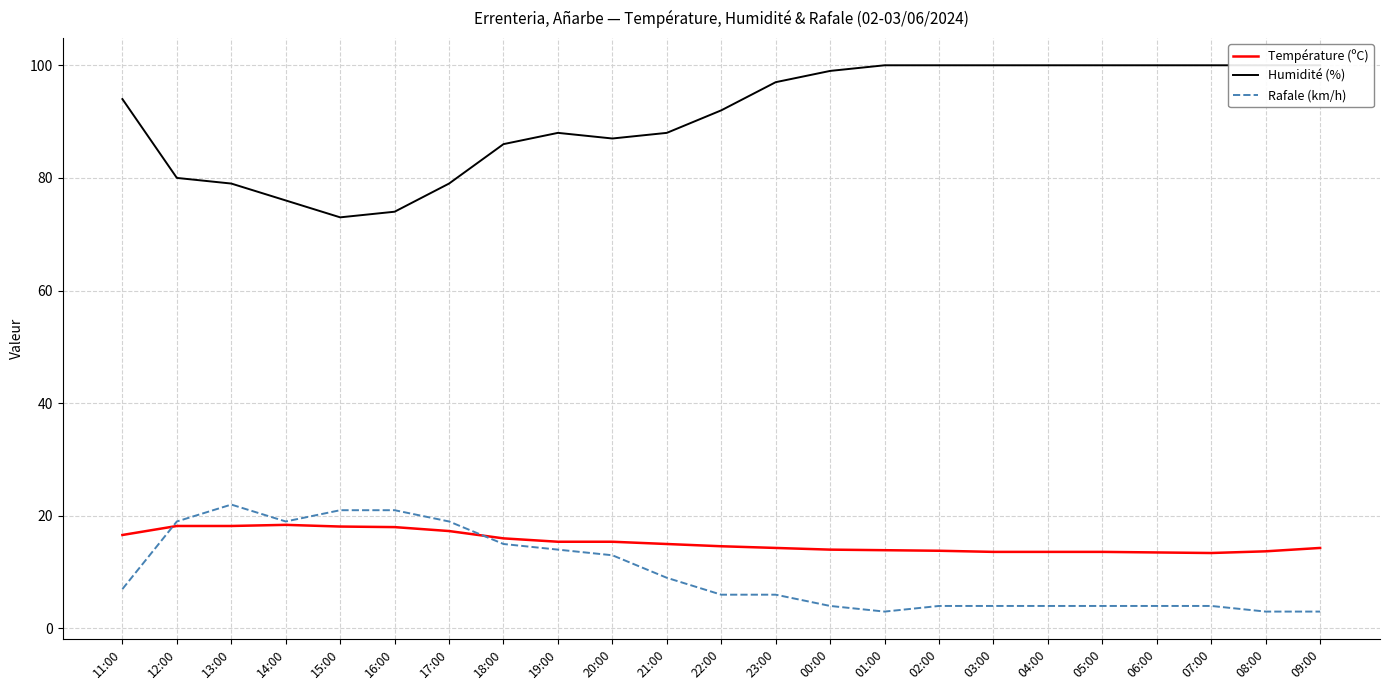

Where does the Humidité (%) series first go above 94?

23:00